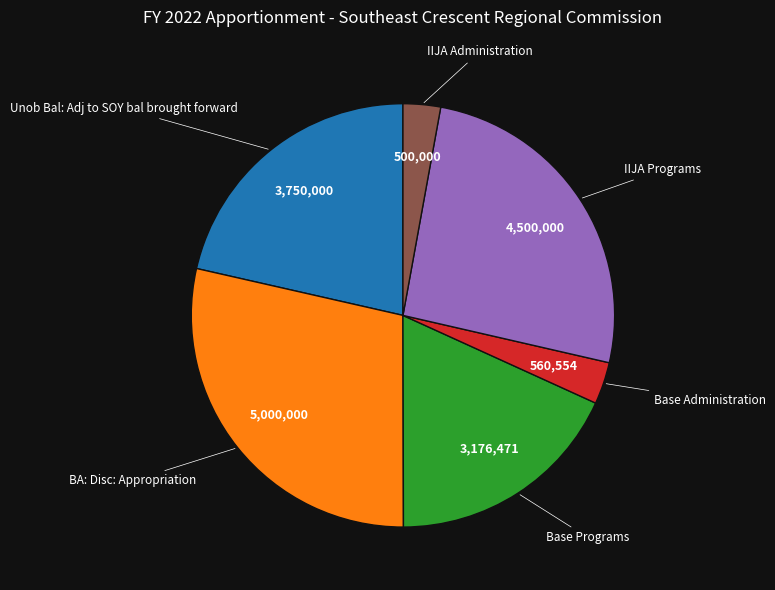

How many segments does this pie chart have?

6